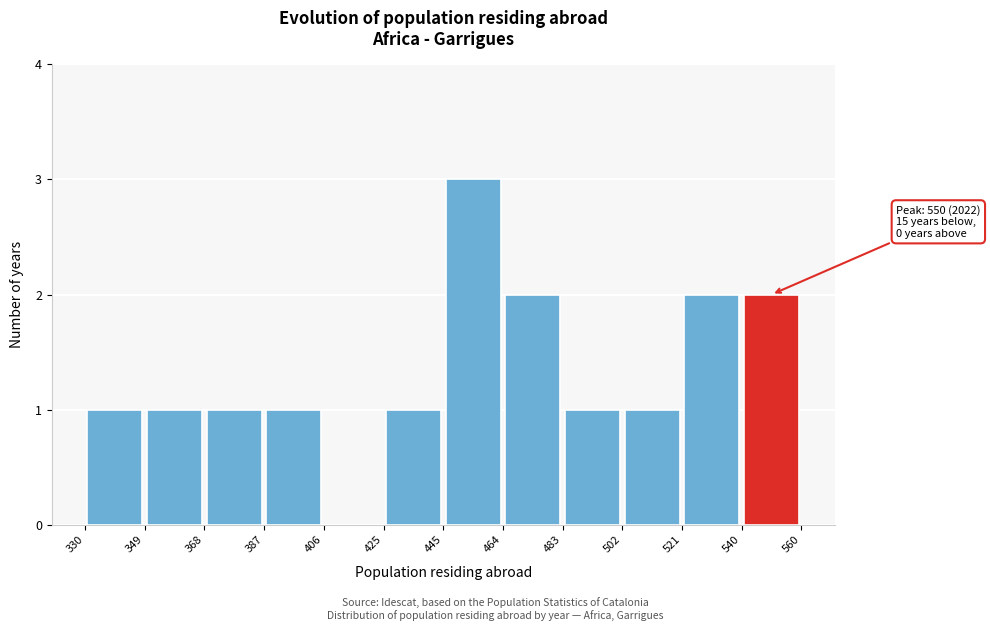

Over which range of the x-axis is the bar tallest?

445 to 464